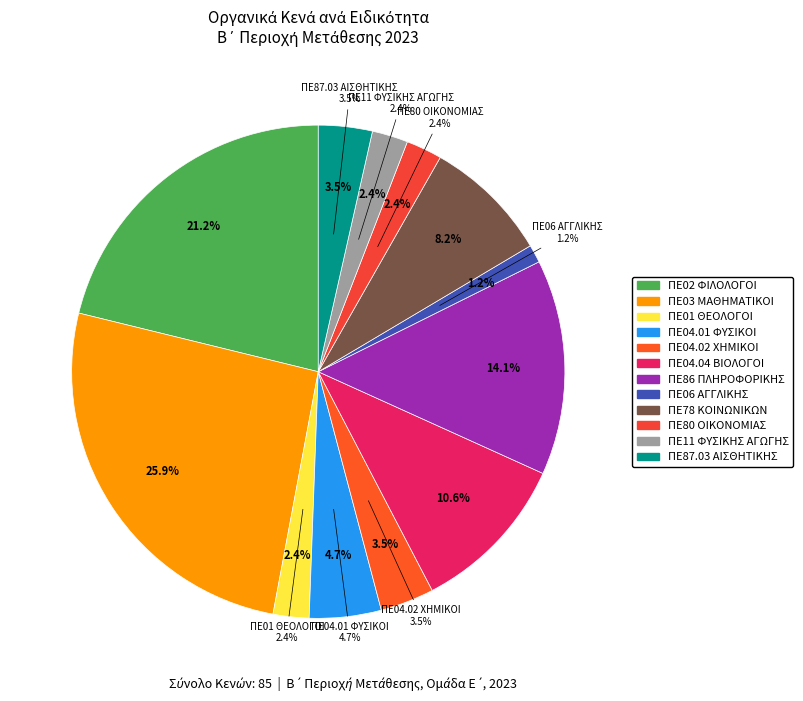

What is the change in value from ΠΕ86 ΠΛΗΡΟΦΟΡΙΚΗΣ to ΠΕ11 ΦΥΣΙΚΗΣ ΑΓΩΓΗΣ?

-10